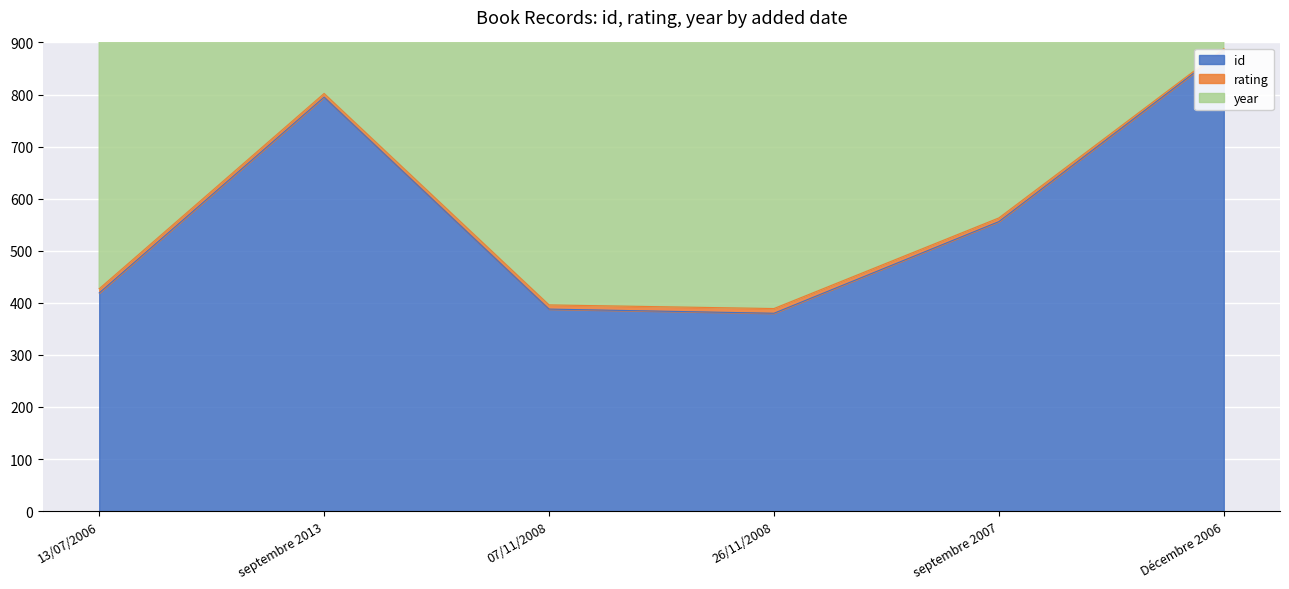

True or false: id has a value of 885 at Décembre 2006.

True